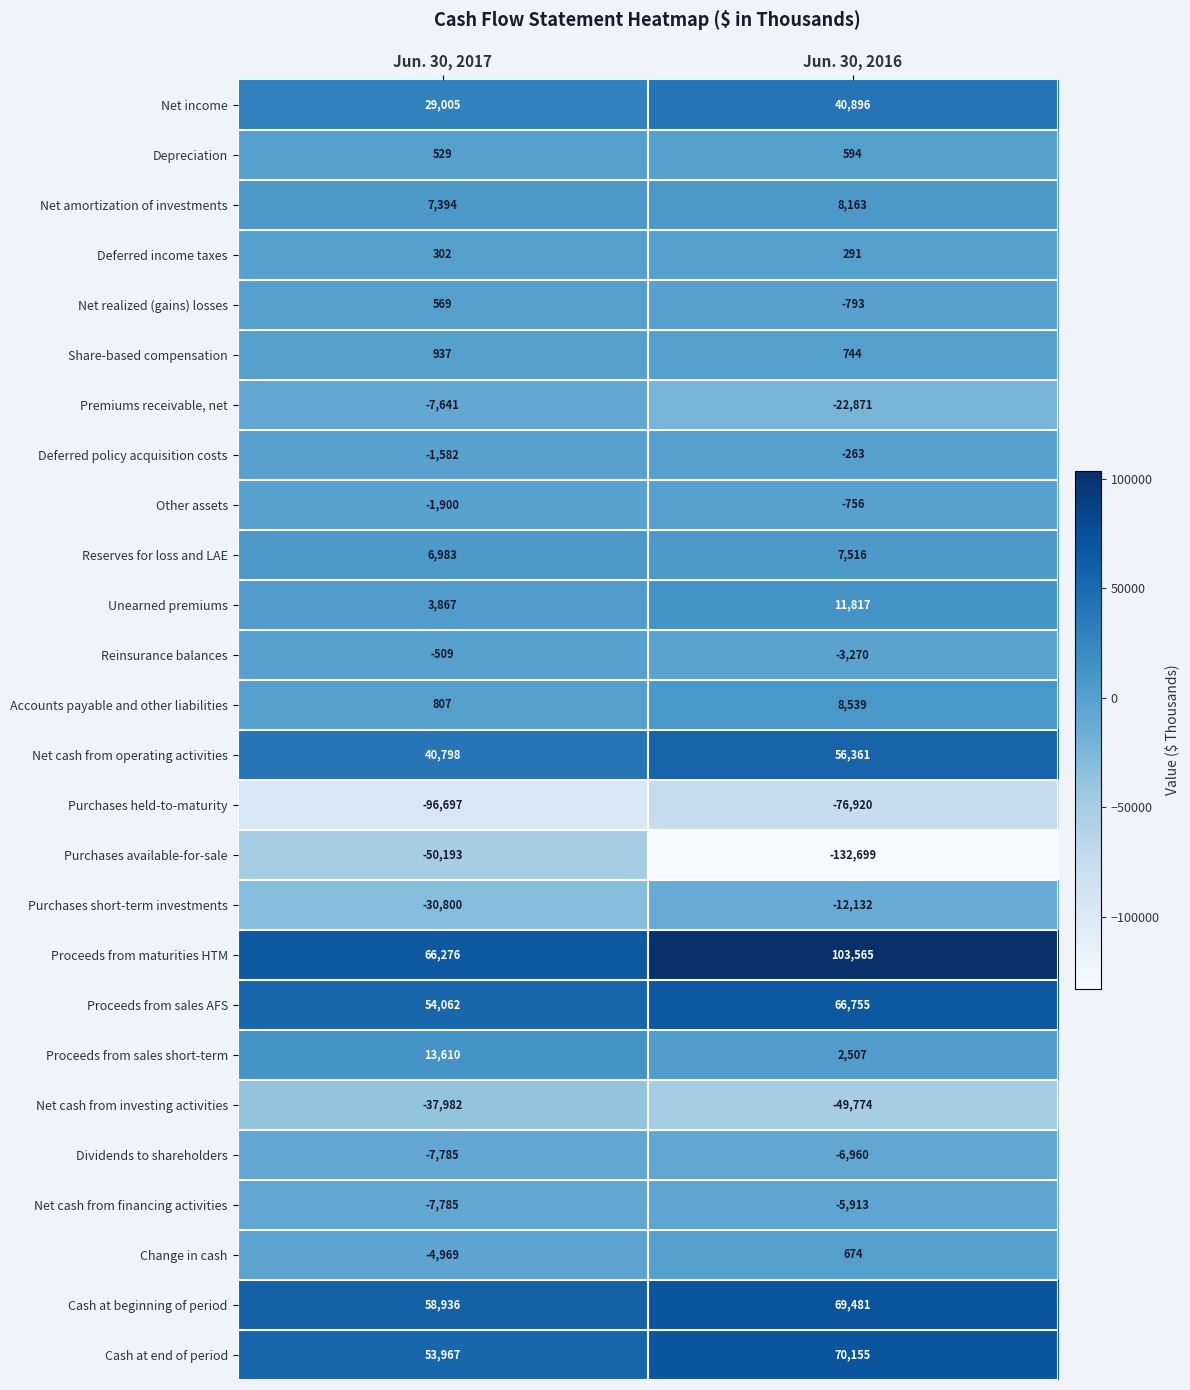

What is the difference between the maximum and minimum values in the Other assets series?

1144